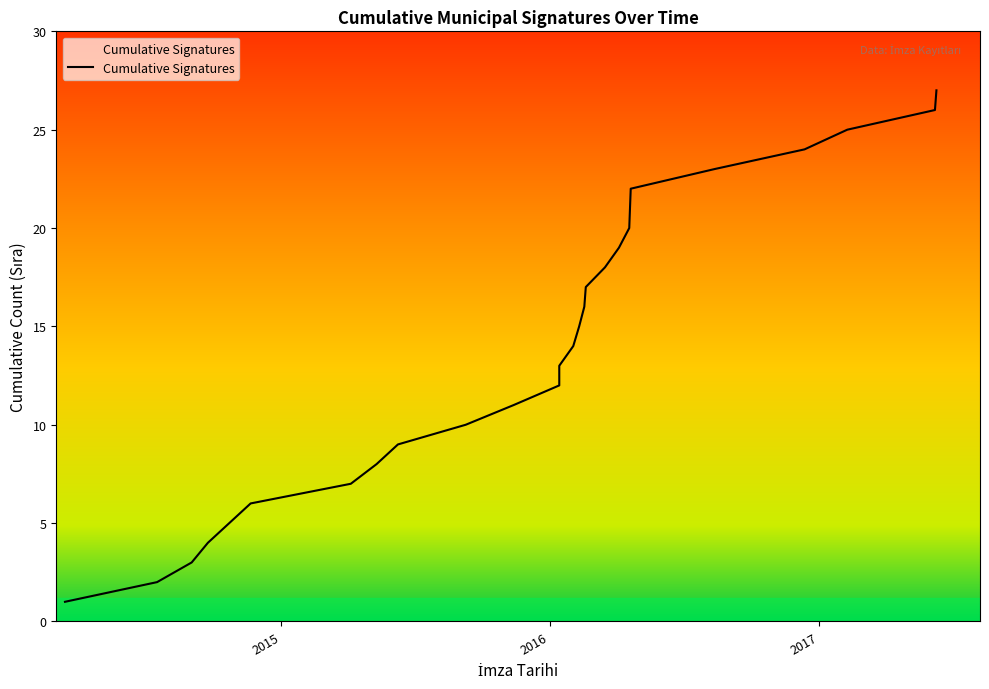

Reading right to left, what are all the values shown in this chart?

27	26	25	24	23	22	21	20	19	18	17	16	15	14	13	12	11	10	9	8	7	6	5	4	3	2	1